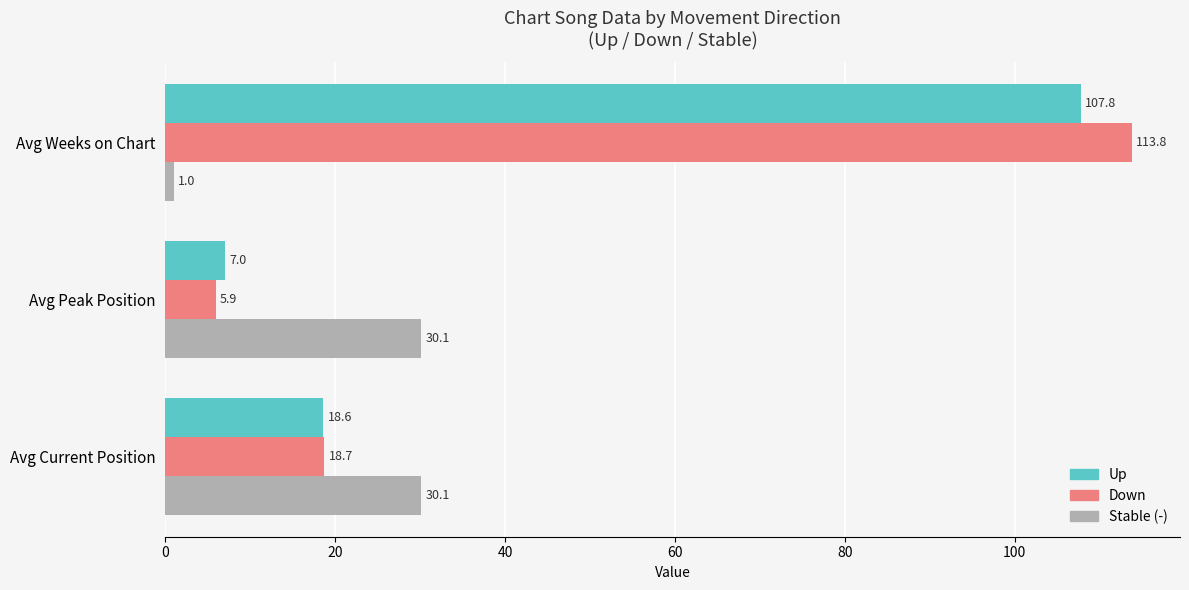

At which category is the sum across all series the highest?

Avg Weeks on Chart